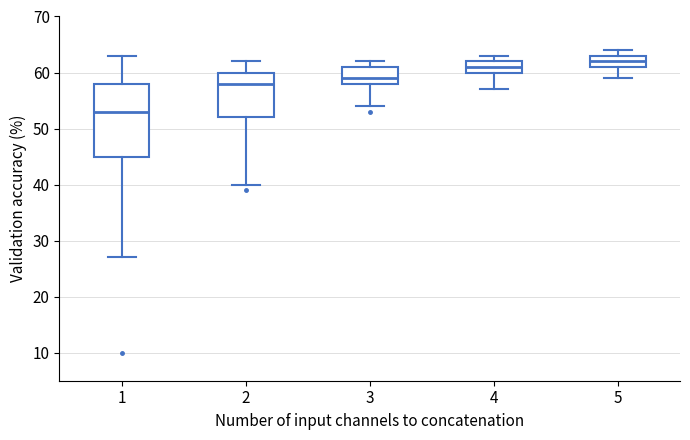

Which box is the tallest, from its lower edge to its upper edge?

1